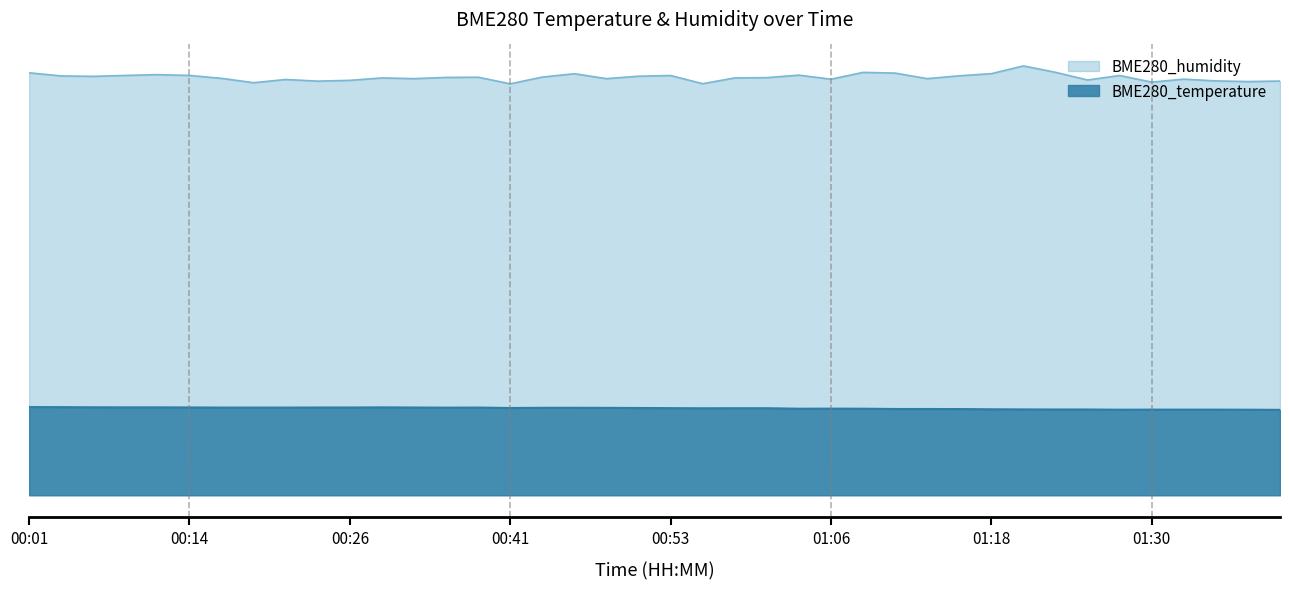

Does the chart display data point markers on the line(s)?

No